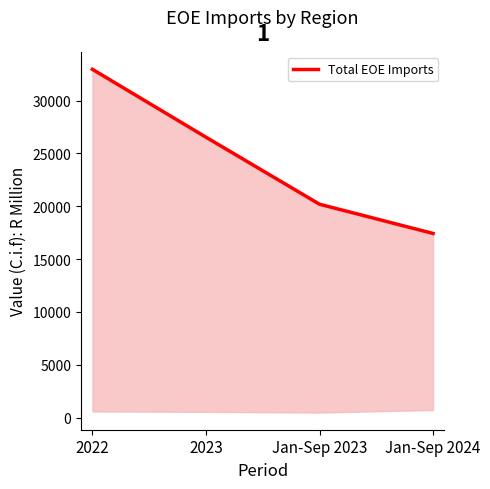

The chart shows a value of 7928 at 2023. True or false?

False